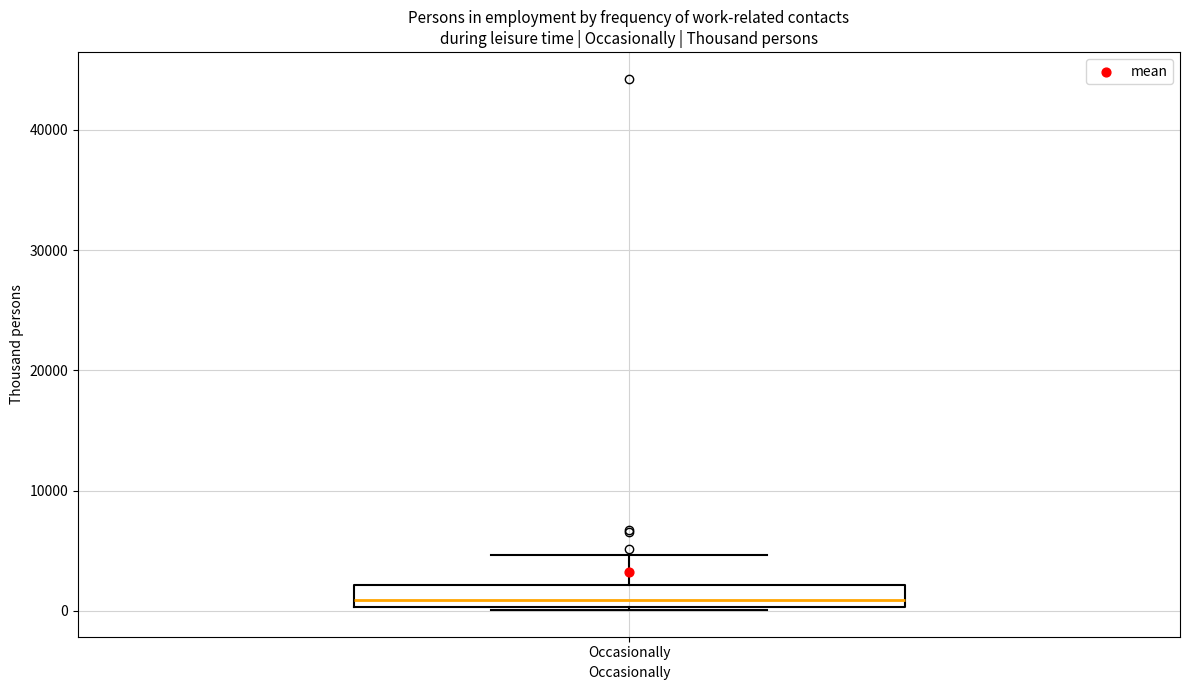

Where does the median line of the box for Occasionally sit on the y-axis? The values are not printed on the chart, so give them approximately, as read against the axis.

1000